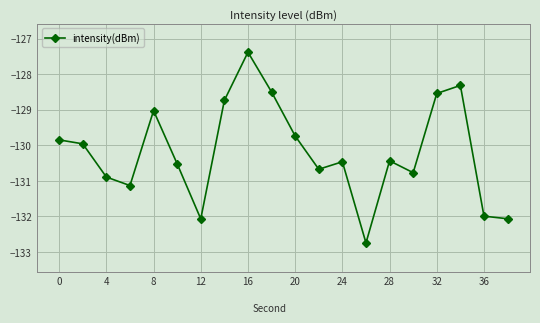

What is the difference between the maximum and second lowest values?

4.7